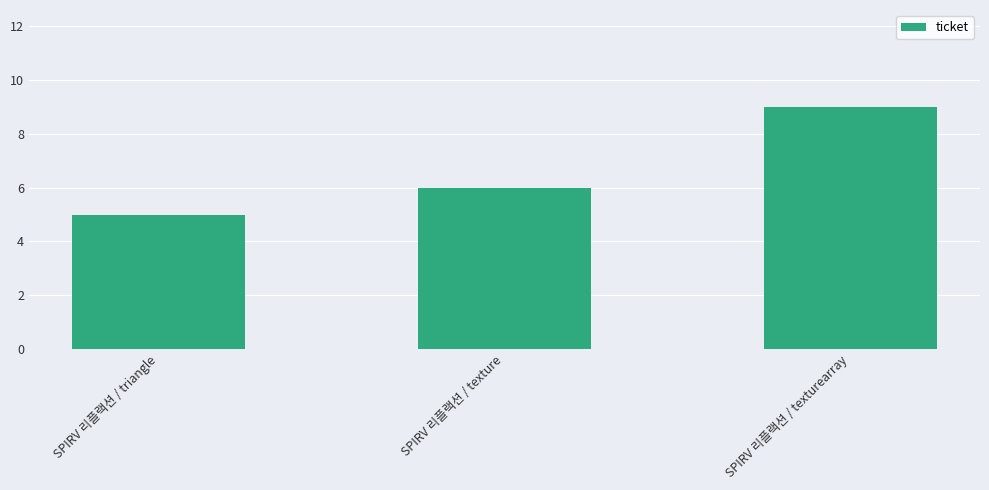

Approximately how many times larger is the value at SPIRV 리플랙션 / texturearray compared to SPIRV 리플랙션 / triangle?

1.8